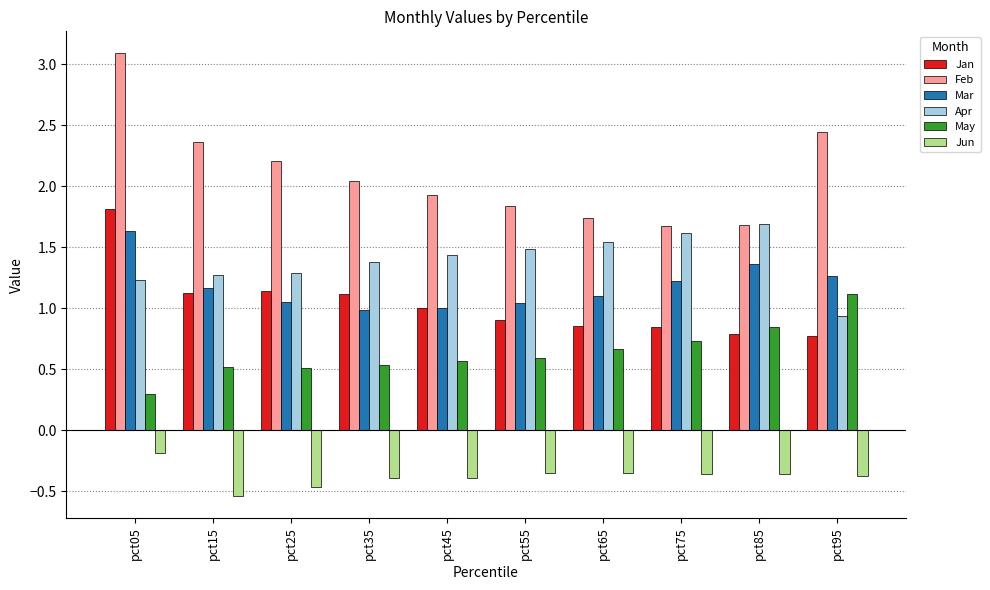

The value of Mar at pct65 is 0.6. True or false?

False